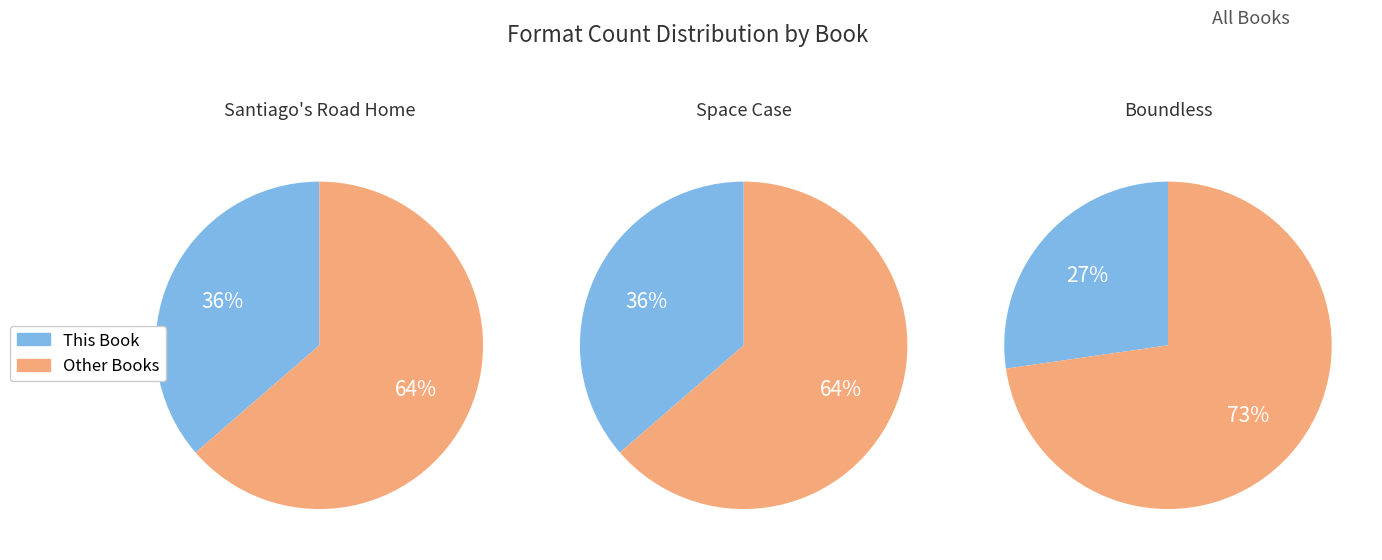

Is there any slice that represents more than half of the pie?

Yes